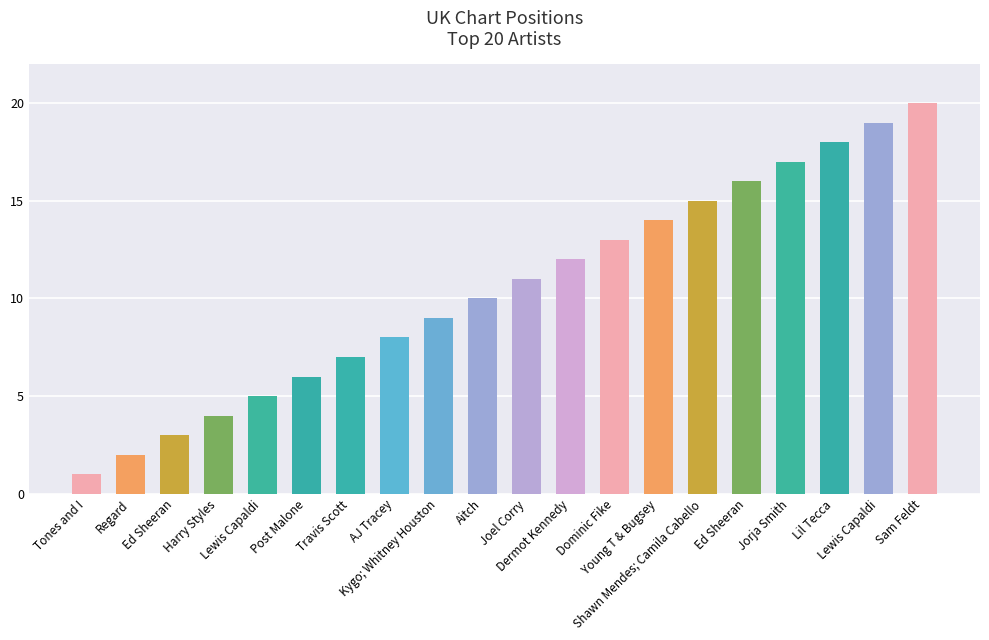

Rank the categories by value from lowest to highest.

Tones and I, Regard, Ed Sheeran, Harry Styles, Lewis Capaldi, Post Malone, Travis Scott, AJ Tracey, Kygo; Whitney Houston, Aitch, Joel Corry, Dermot Kennedy, Dominic Fike, Young T & Bugsey, Shawn Mendes; Camila Cabello, Ed Sheeran, Jorja Smith, Lil Tecca, Lewis Capaldi, Sam Feldt